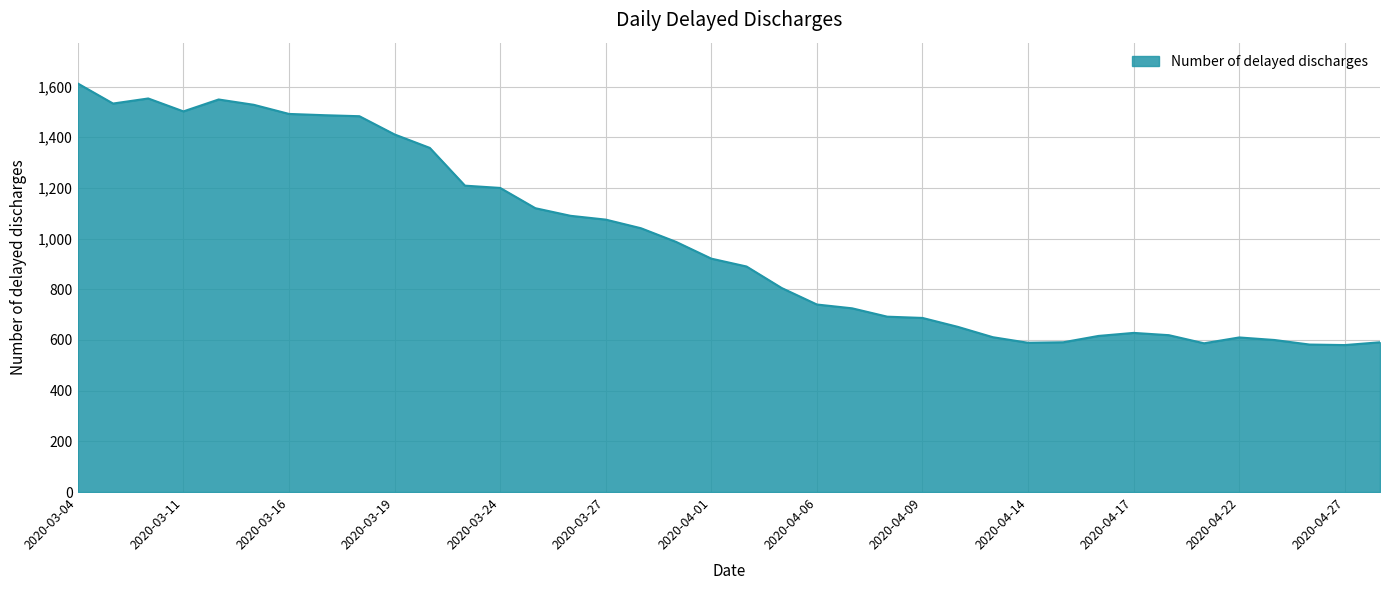

What is the greatest value displayed?

1612